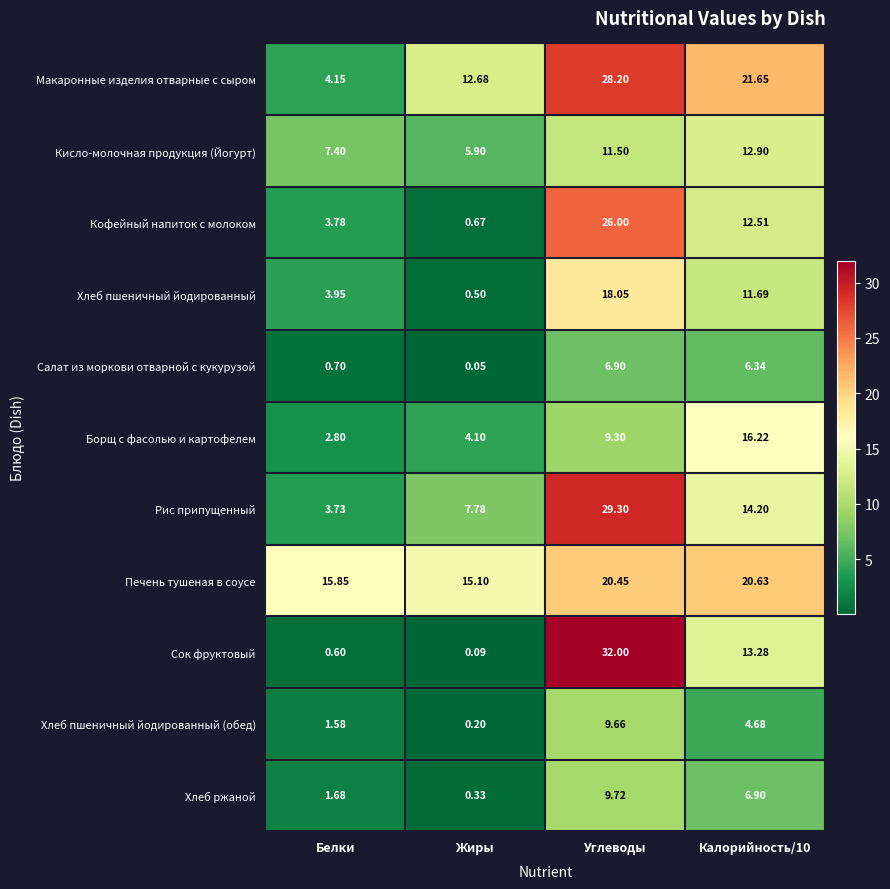

Rank the series at Жиры from lowest to highest value.

Салат из моркови отварной с кукурузой, Сок фруктовый, Хлеб пшеничный йодированный (обед), Хлеб ржаной, Хлеб пшеничный йодированный, Кофейный напиток с молоком, Борщ с фасолью и картофелем, Кисло-молочная продукция (Йогурт), Рис припущенный, Макаронные изделия отварные с сыром, Печень тушеная в соусе